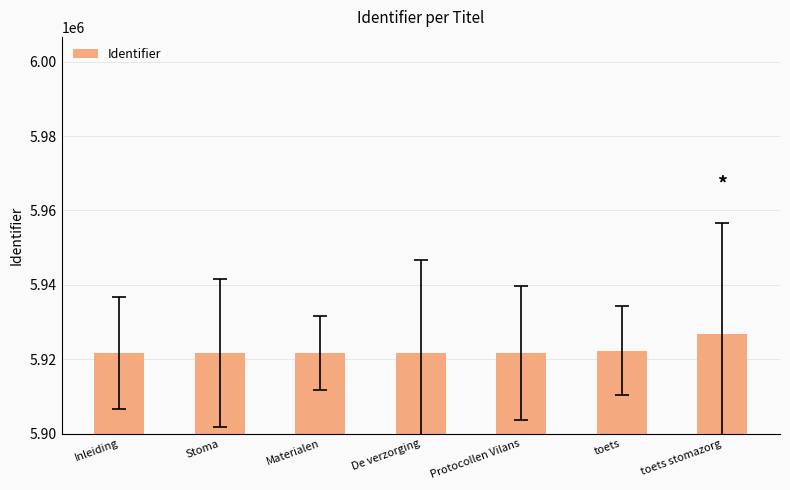

How many categories are shown in the chart?

7